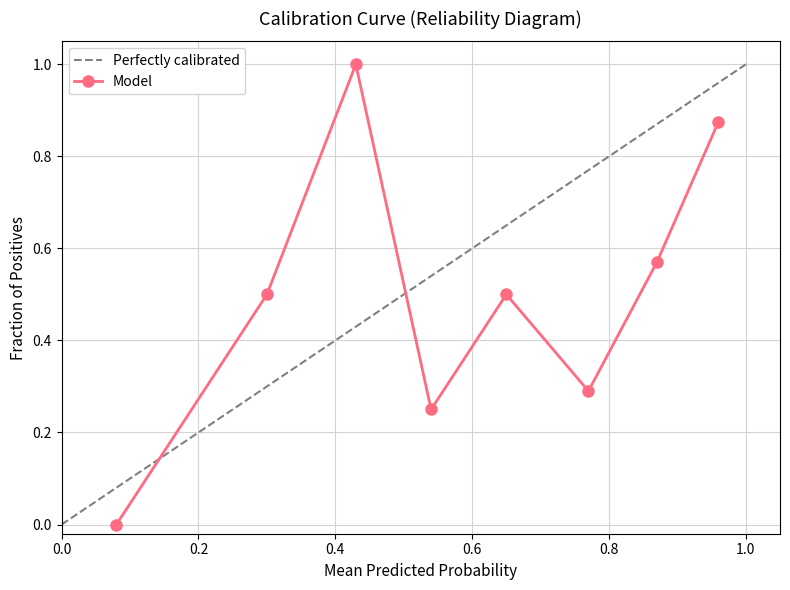

What is the difference between the maximum and second lowest values?

0.8